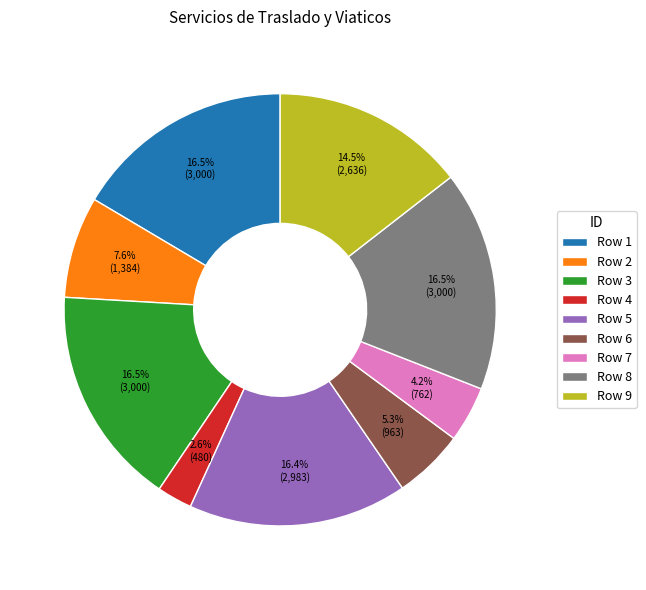

How many slices are in this pie chart?

9